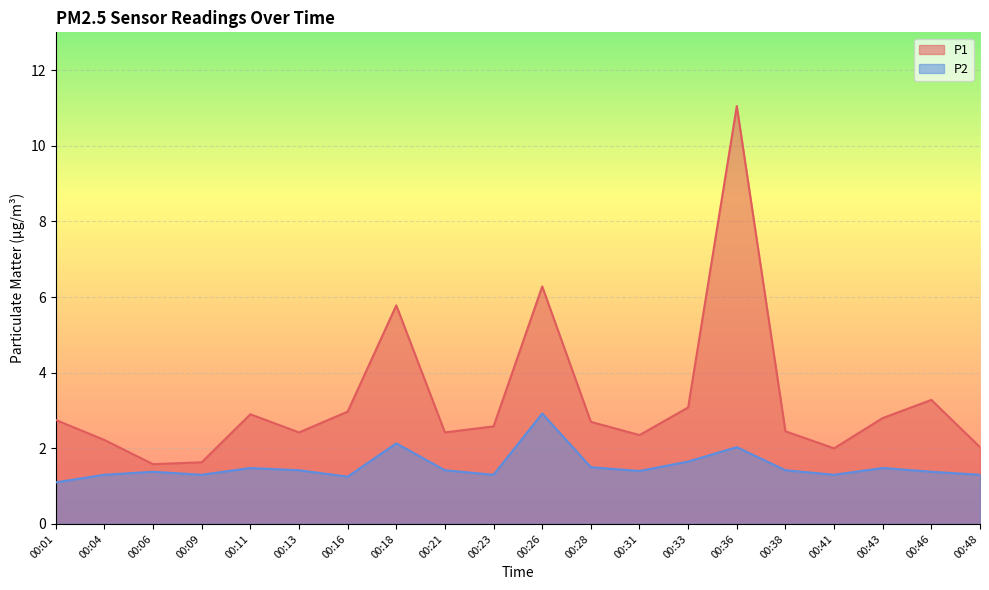

What is the value of the P1 point at the 12th from the left?

2.7